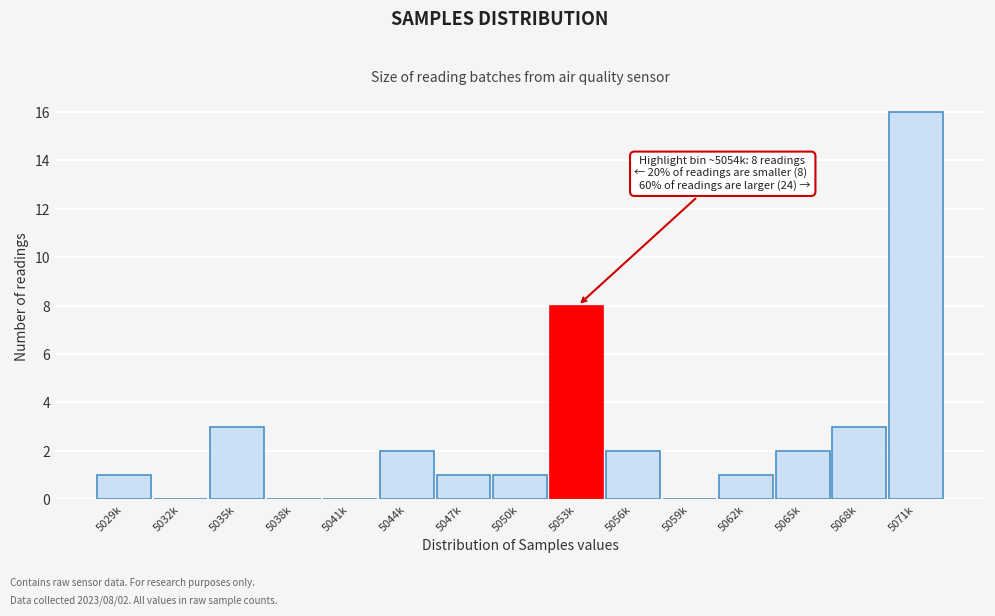

Reading left to right, list all the values displayed in this chart.

5029k=1	5032k=0	5035k=3	5038k=0	5041k=0	5044k=2	5047k=1	5050k=1	5053k=8	5056k=2	5059k=0	5062k=1	5065k=2	5068k=3	5071k=16